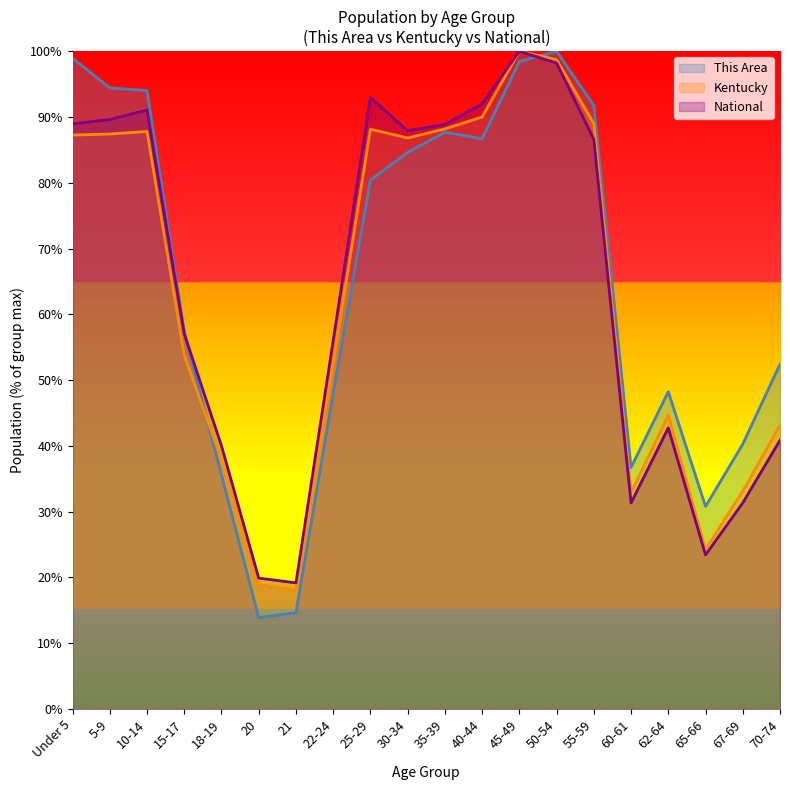

How many intersections are there between Kentucky and This Area?

2